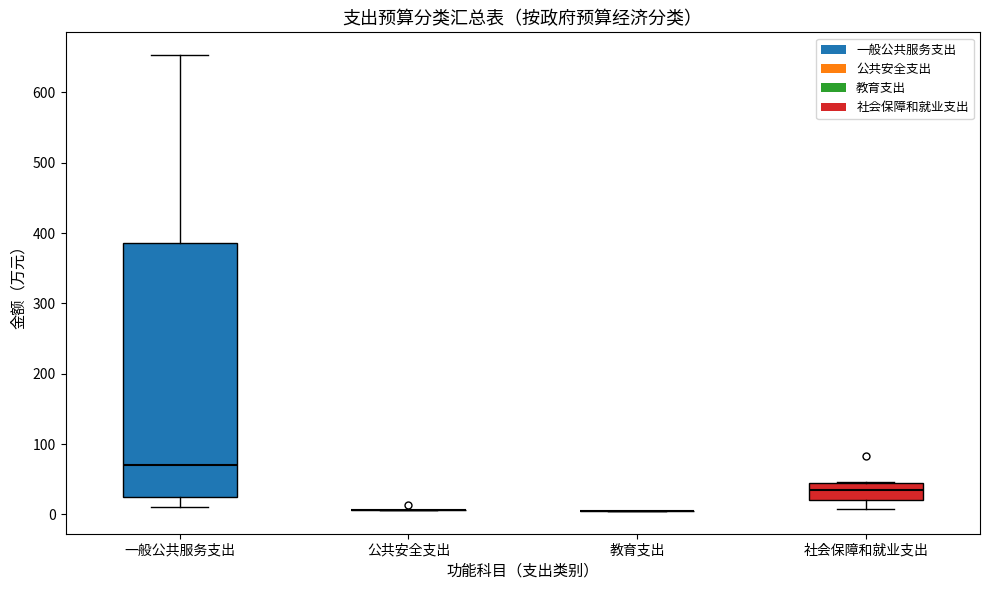

Reading left to right, transcribe this box plot: for each box, give where its median line is, the range the box spans, and where its two whiskers end, as read against the y-axis. The values are not printed on the chart, so give them approximately, as read against the axis.

一般公共服务支出: median 70, box 30 to 390, whiskers 10 to 650
公共安全支出: box collapsed to a line at 10, whiskers 10 to 10
教育支出: box collapsed to a line at 10, whiskers 10 to 10
社会保障和就业支出: median 30, box 20 to 40, whiskers 10 to 50